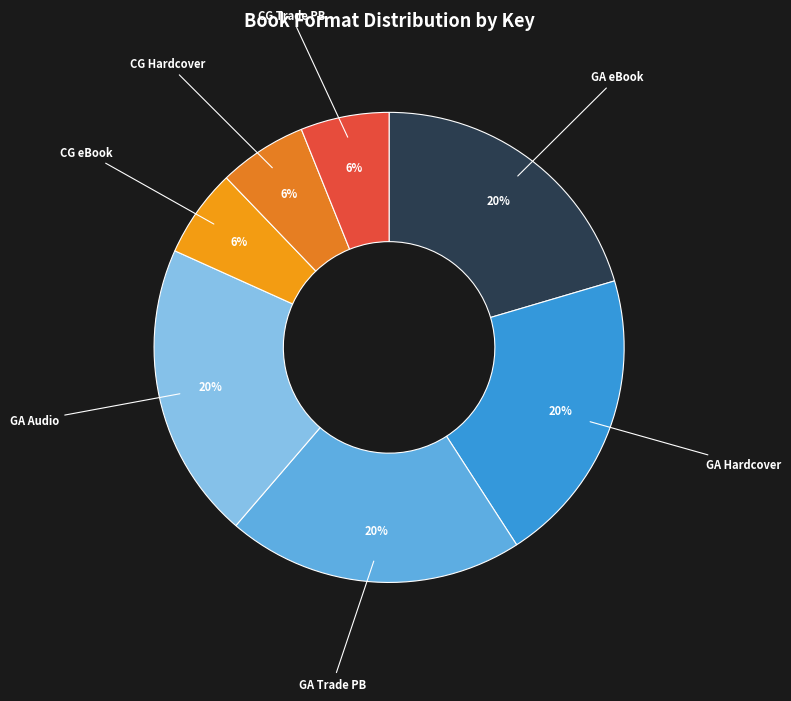

Combined, do GA Trade PB and GA Audio account for over 50%?

No